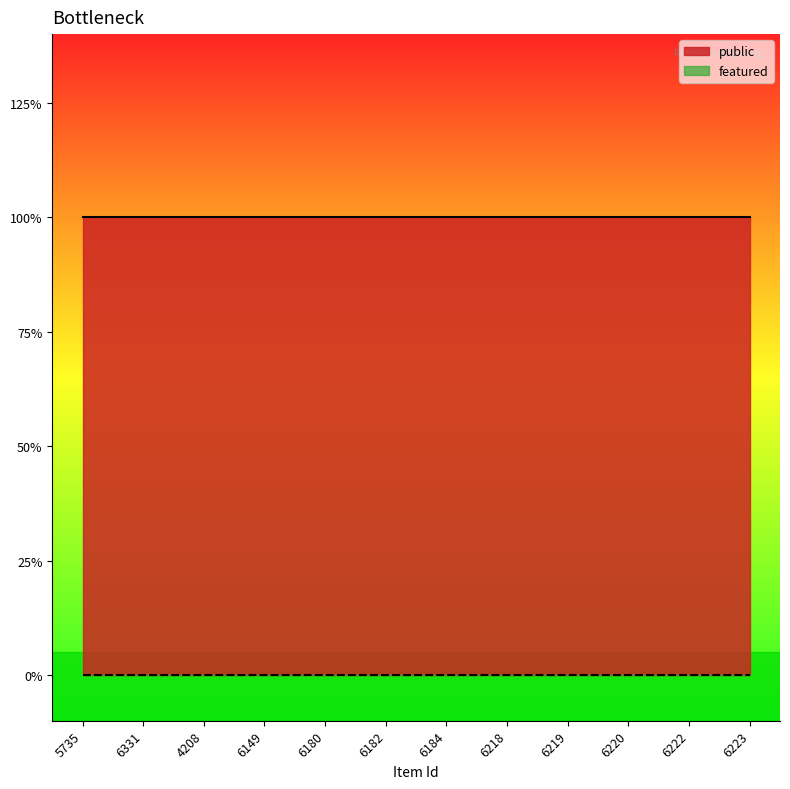

True or false: public and featured cross at least once.

False